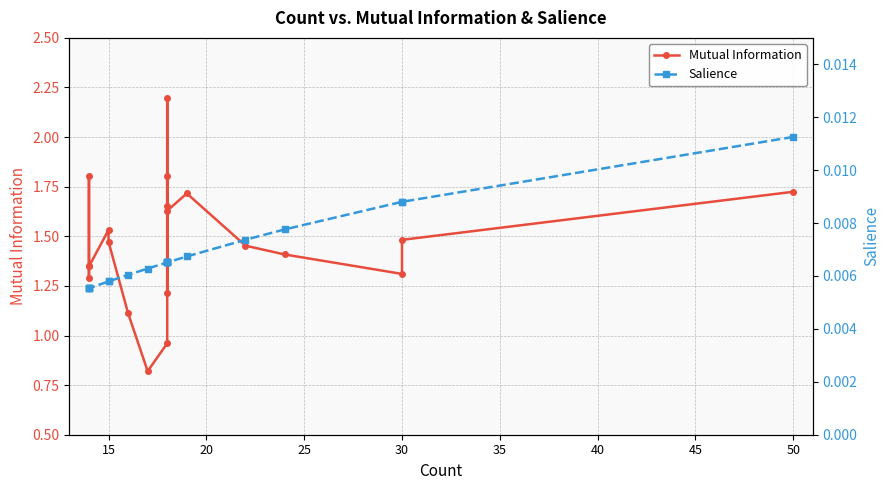

At 35, list the series in order from largest to smallest.

Mutual Information, Salience